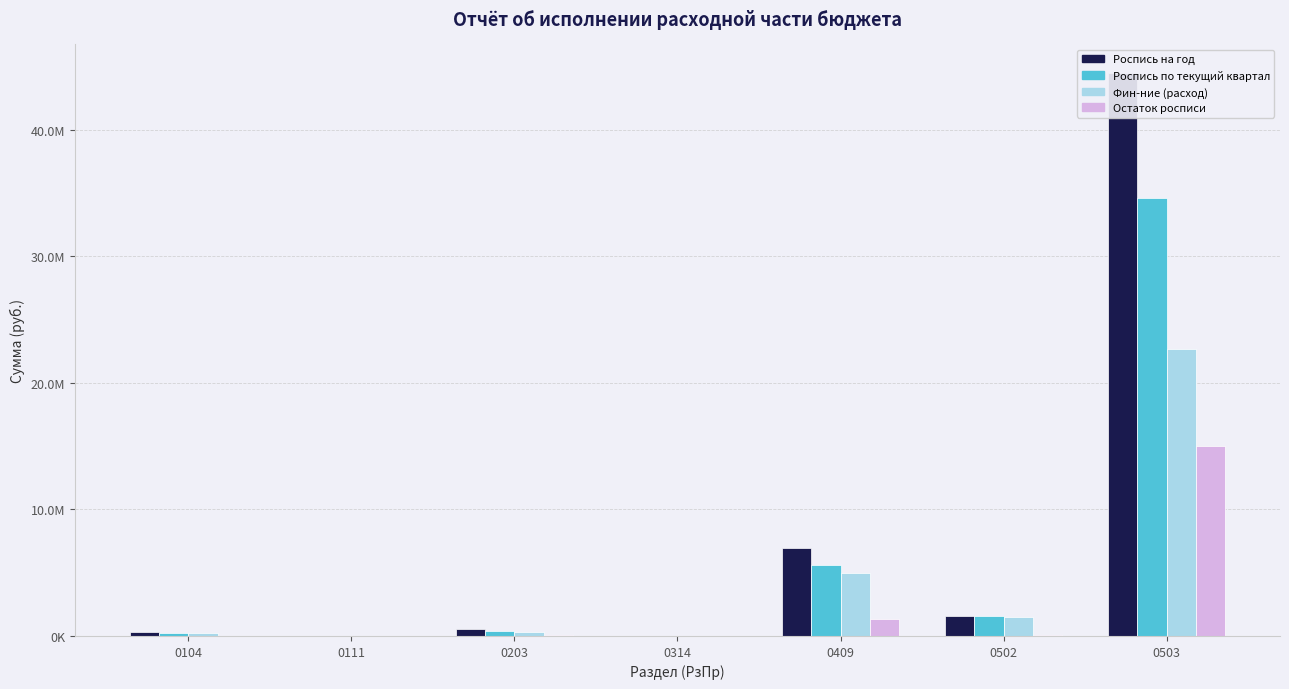

What is the average value of the Роспись по текущий квартал series?

6078524.5